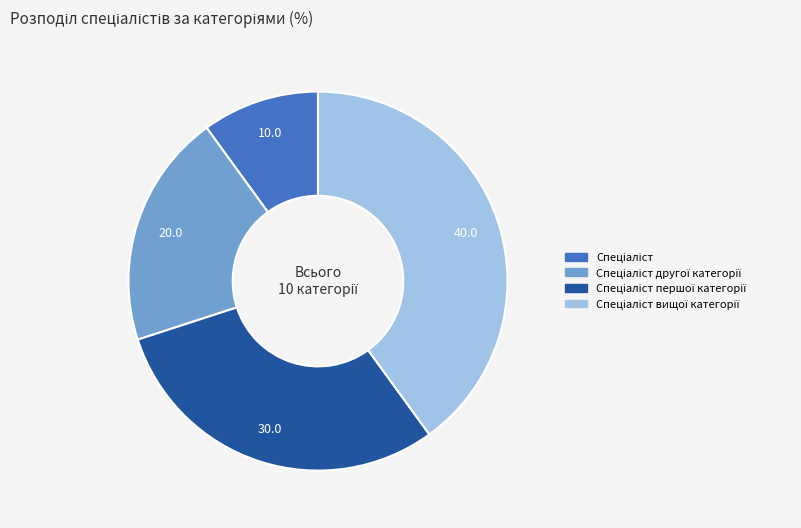

How many segments does this pie chart have?

4